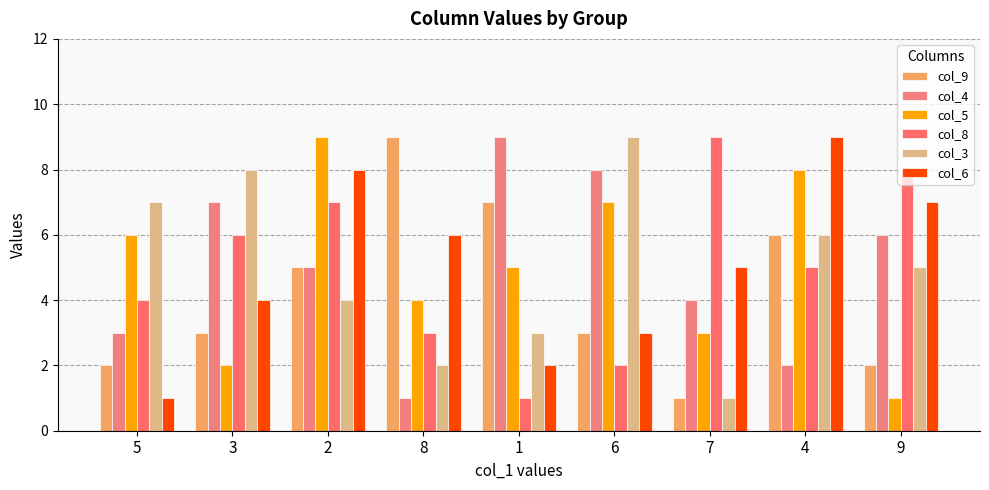

What is the sum of the col_3 values at 9 and 6?

14